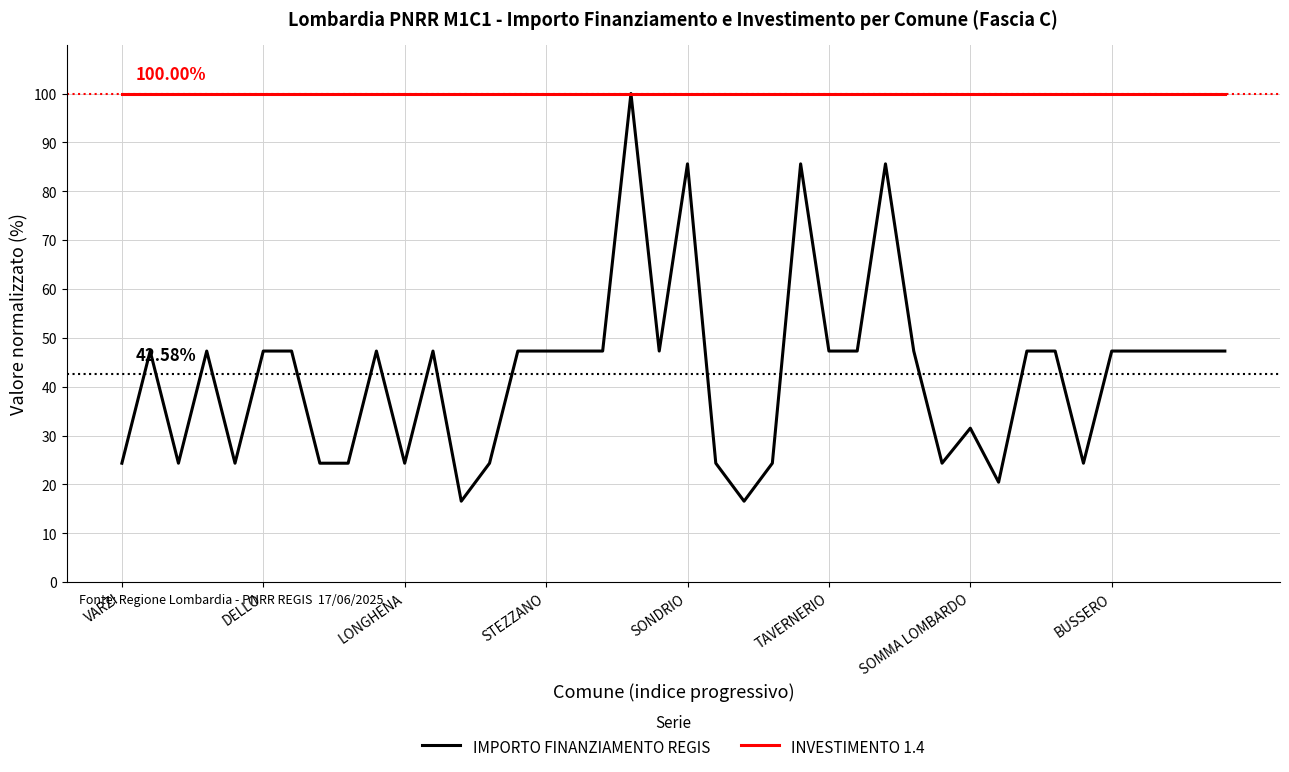

Reading left to right, extract all data points from this chart.

IMPORTO FINANZIAMENTO REGIS: 24.4	47.3	24.4	47.3	24.4	47.3	47.3	24.4	24.4	47.3	24.4	47.3	16.6	24.4	47.3	47.3	47.3	47.3	100.0	47.3	85.6	24.4	16.6	24.4	85.6	47.3	47.3	85.6	47.3	24.4	31.5	20.5	47.3	47.3	24.4	47.3	47.3	47.3	47.3	47.3
INVESTIMENTO 1.4: 100.0	100.0	100.0	100.0	100.0	100.0	100.0	100.0	100.0	100.0	100.0	100.0	100.0	100.0	100.0	100.0	100.0	100.0	100.0	100.0	100.0	100.0	100.0	100.0	100.0	100.0	100.0	100.0	100.0	100.0	100.0	100.0	100.0	100.0	100.0	100.0	100.0	100.0	100.0	100.0